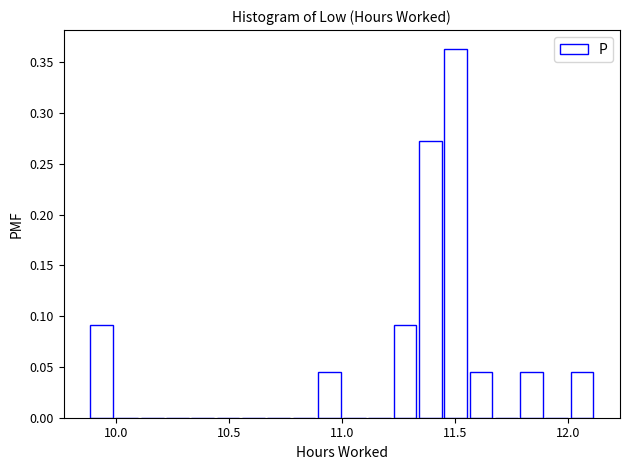

Read against the x-axis, roughly where is the centre of the tallest bar?

11.50